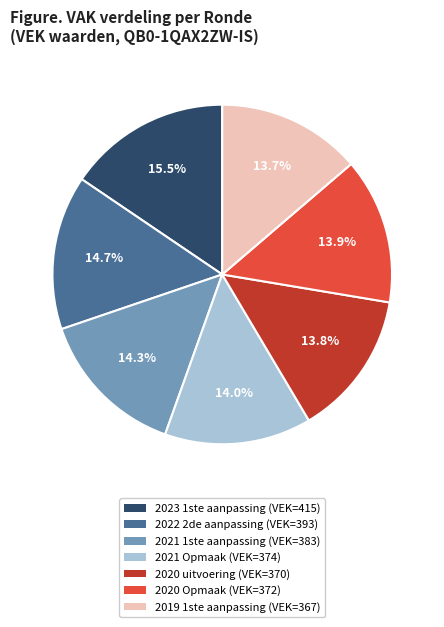

Is it true that 2020 Opmaak is 14% of the pie?

True